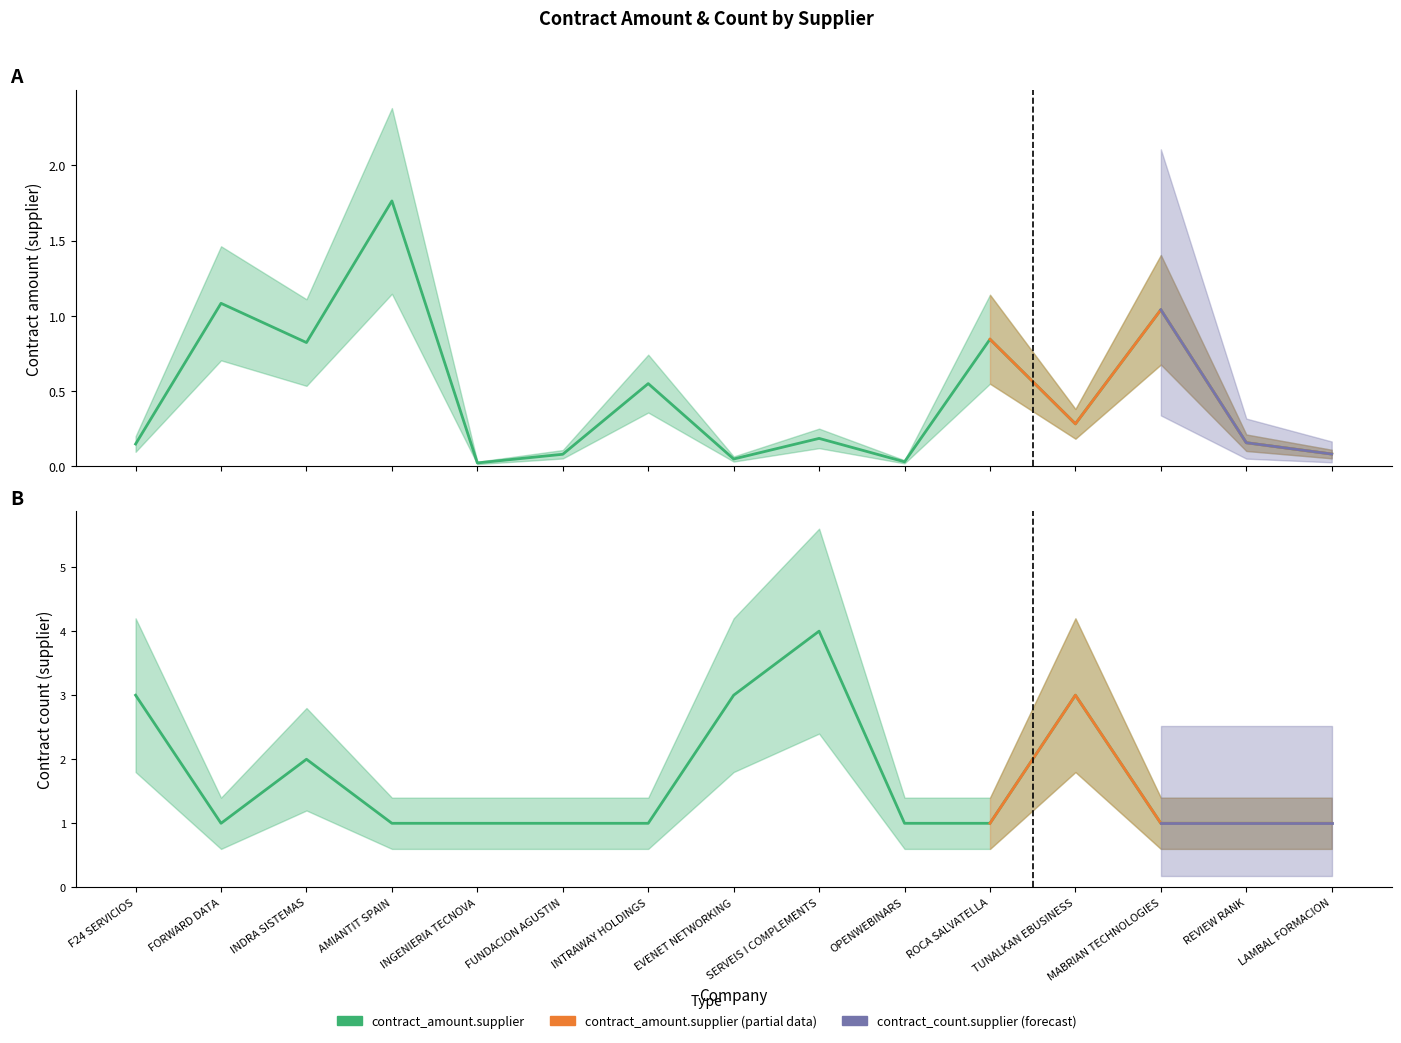

Where do contract_count.supplier and contract_amount.supplier first cross each other?

F24 SERVICIOS and FORWARD DATA